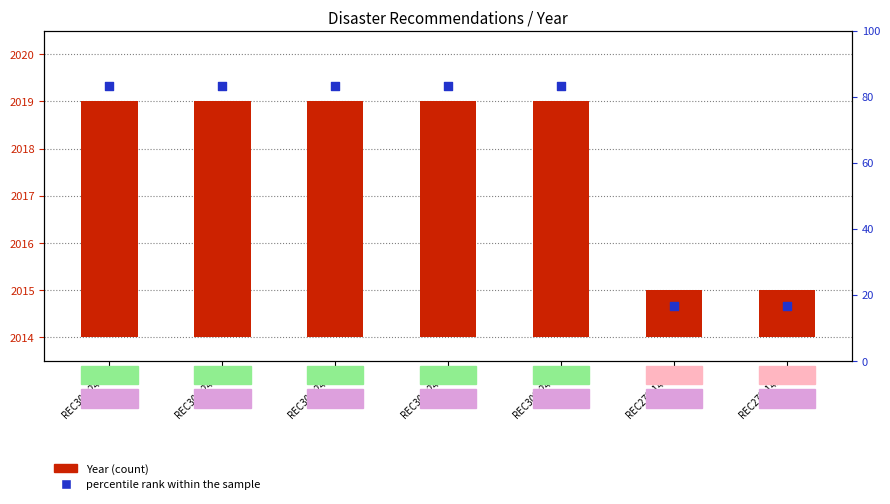

What is the total value across all series at REC309-2474?

88.3